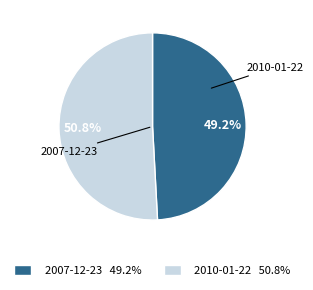

How many segments does this pie chart have?

2